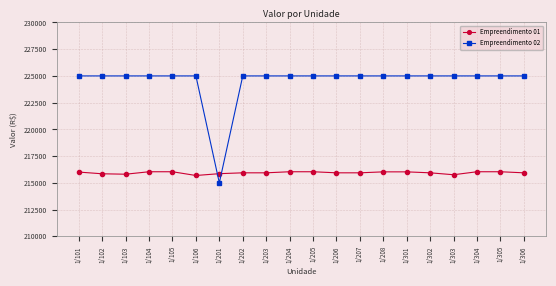

Which label corresponds to the smallest value in the chart?

1/201